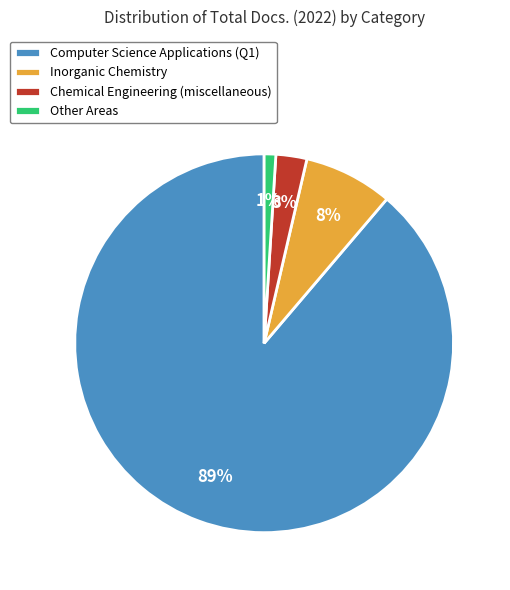

Is the sum of Other Areas and Inorganic Chemistry greater than half?

No